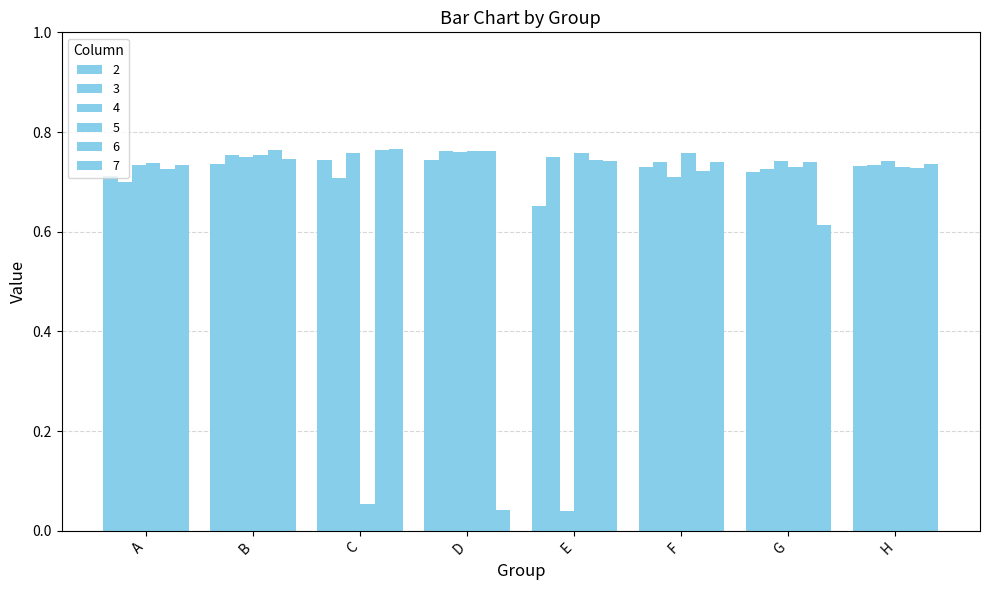

At which label is 6 closest to 0?

F